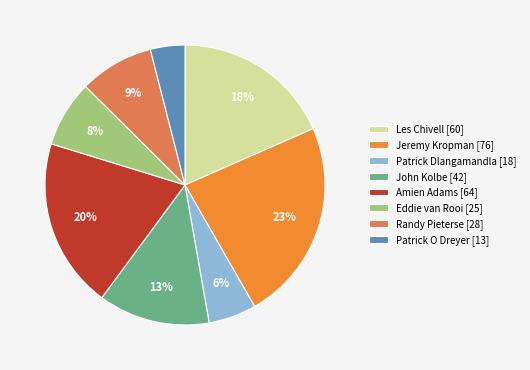

Which category has the smallest portion of the pie?

Patrick O Dreyer